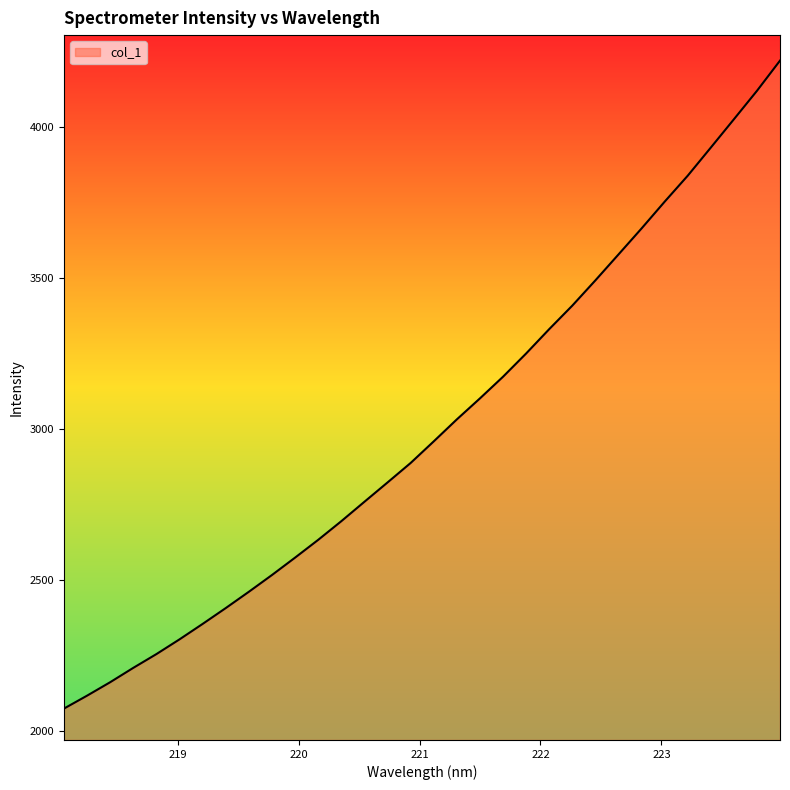

How many distinct data groups are displayed?

1